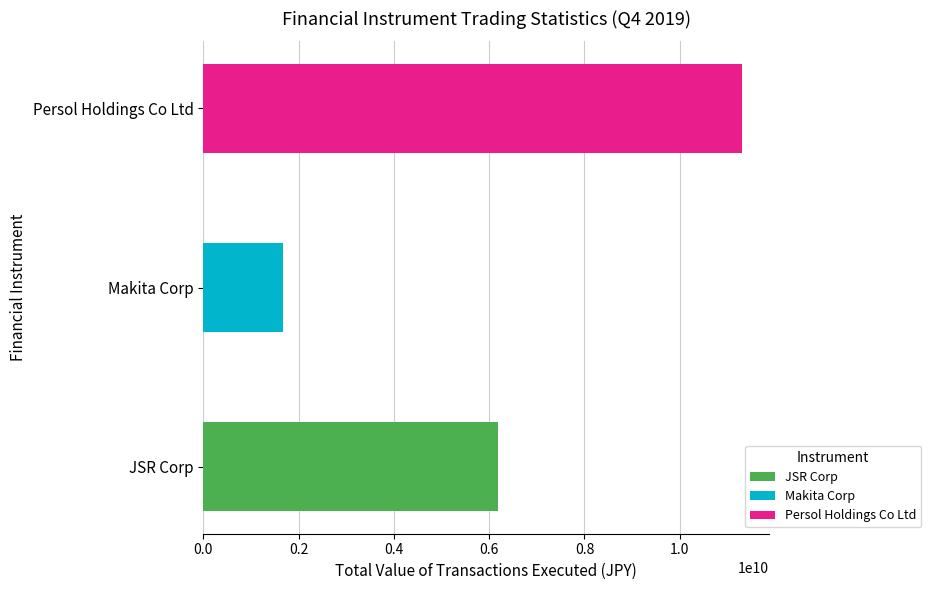

What is the minimum value shown in the chart?

1670042000